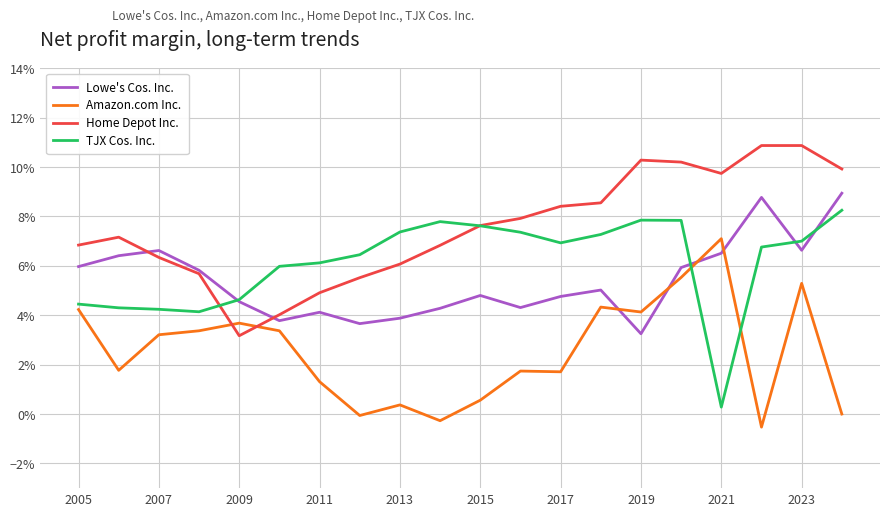

Does the chart display data point markers on the line(s)?

No